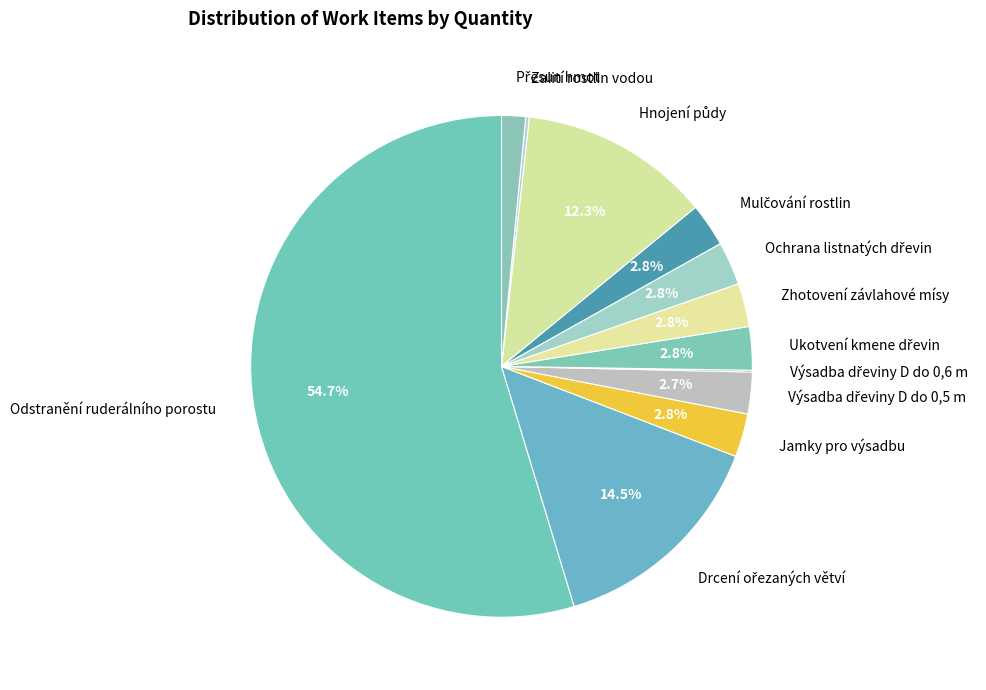

What portion of the pie excludes Zhotovení závlahové mísy?

97.2%